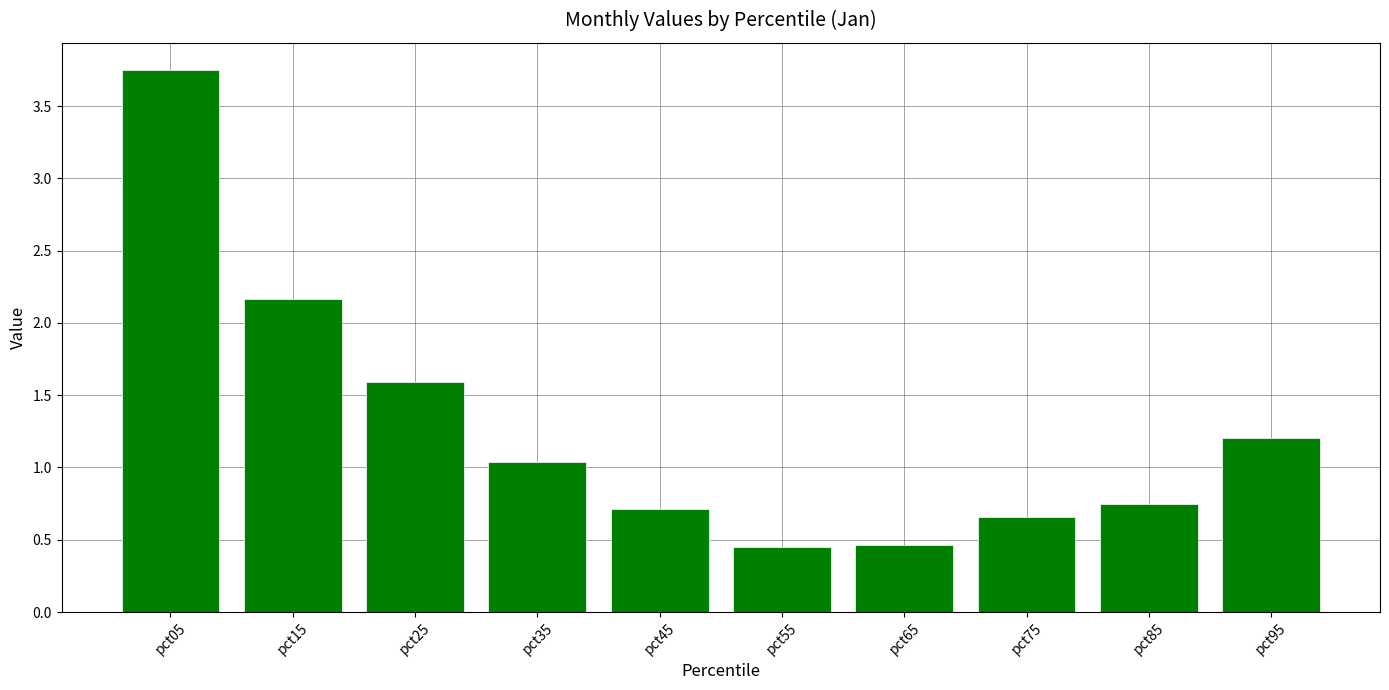

Which category has the highest value across all series?

pct05